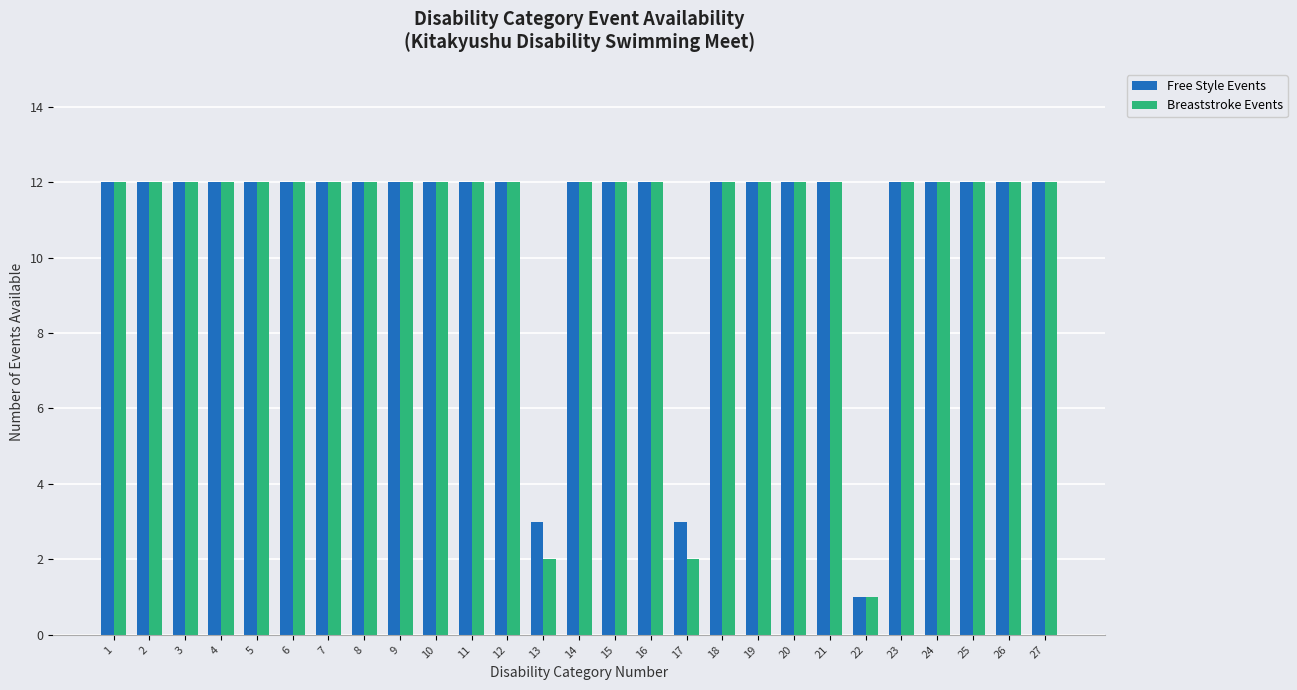

What is the greatest value displayed?

12